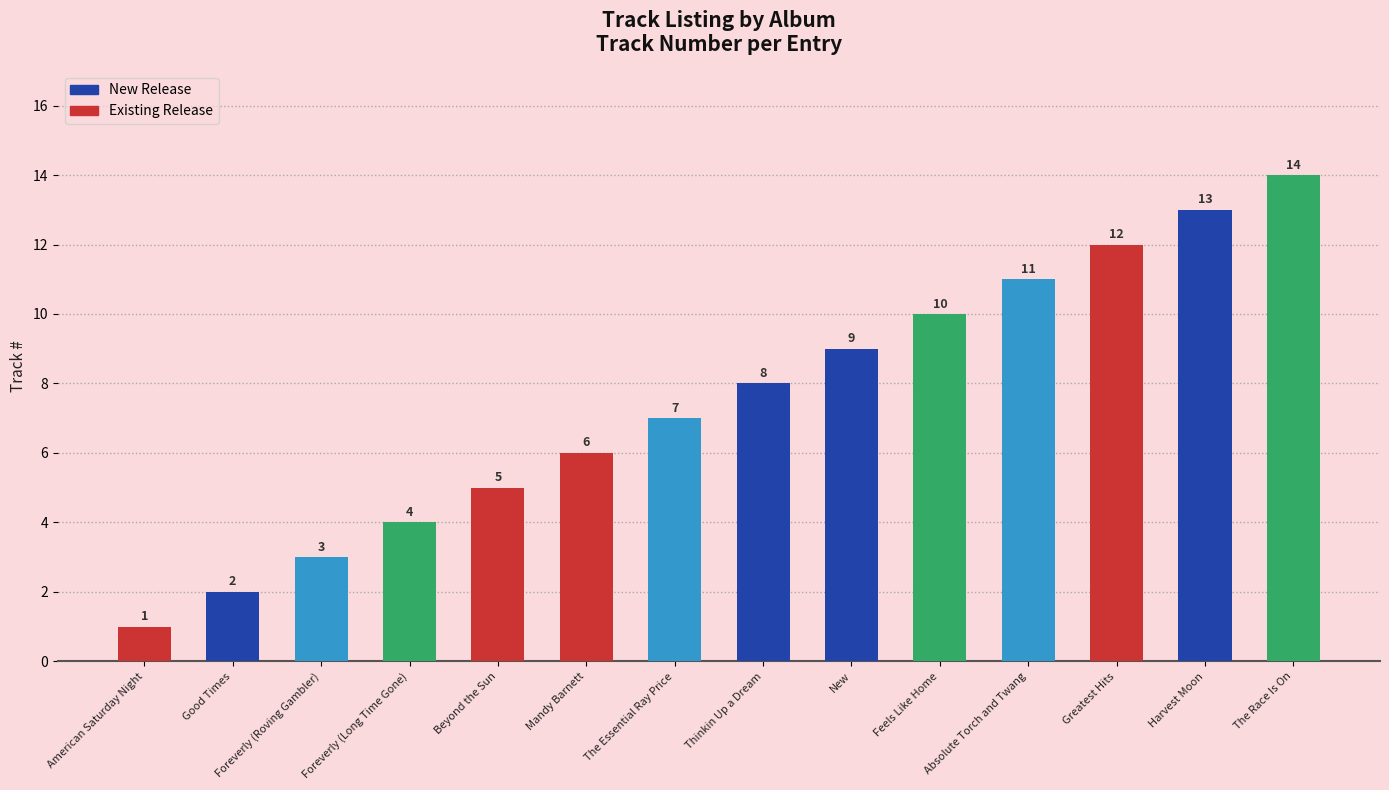

Which label corresponds to the smallest value in the chart?

American Saturday Night